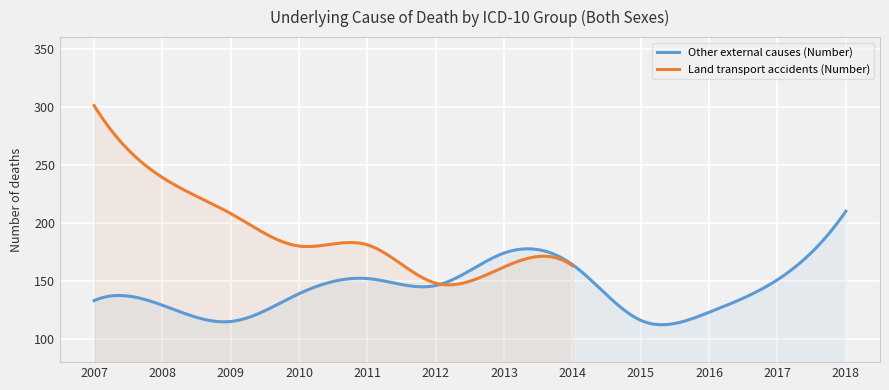

The value of Other external causes (Number) at 2011 is 152. True or false?

True